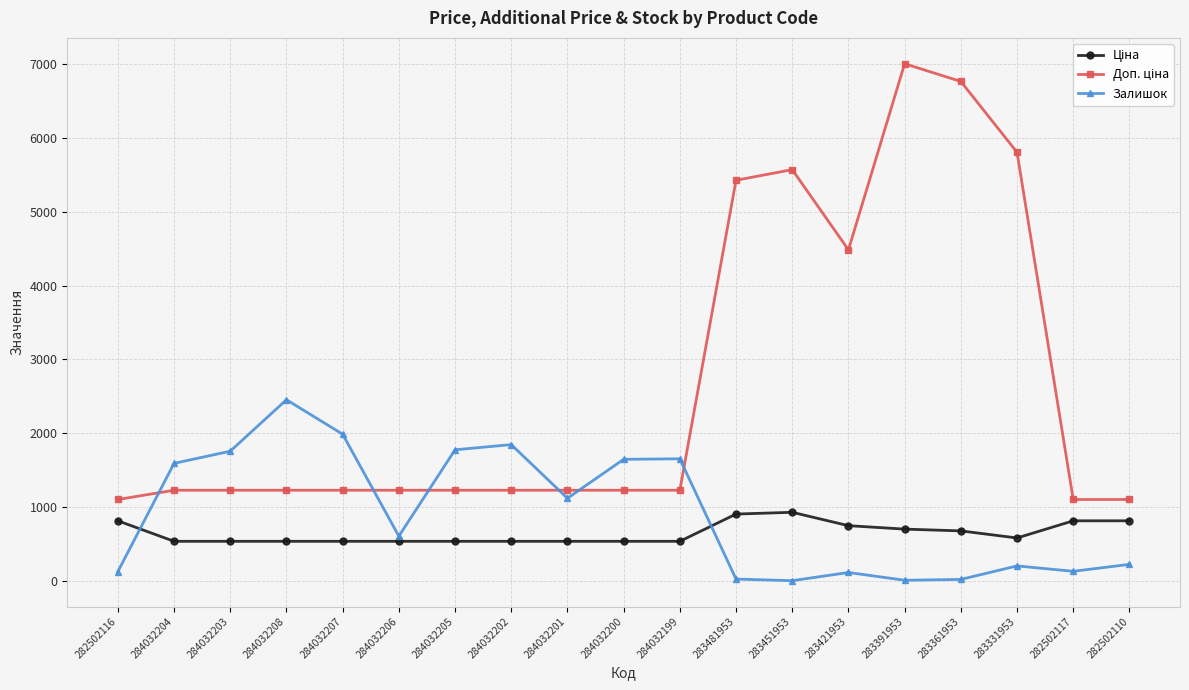

What is the spread (max minus min) of values at 284032207?

1450.6